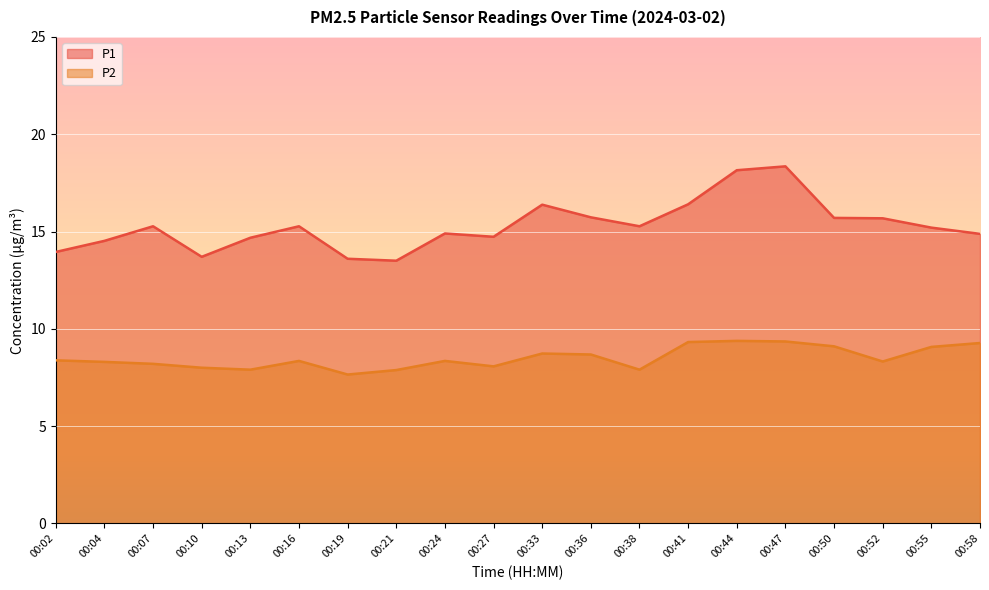

Rank the categories by P2 value from highest to lowest.

00:44, 00:47, 00:41, 00:58, 00:50, 00:55, 00:33, 00:36, 00:02, 00:16, 00:24, 00:52, 00:04, 00:07, 00:27, 00:10, 00:13, 00:38, 00:21, 00:19